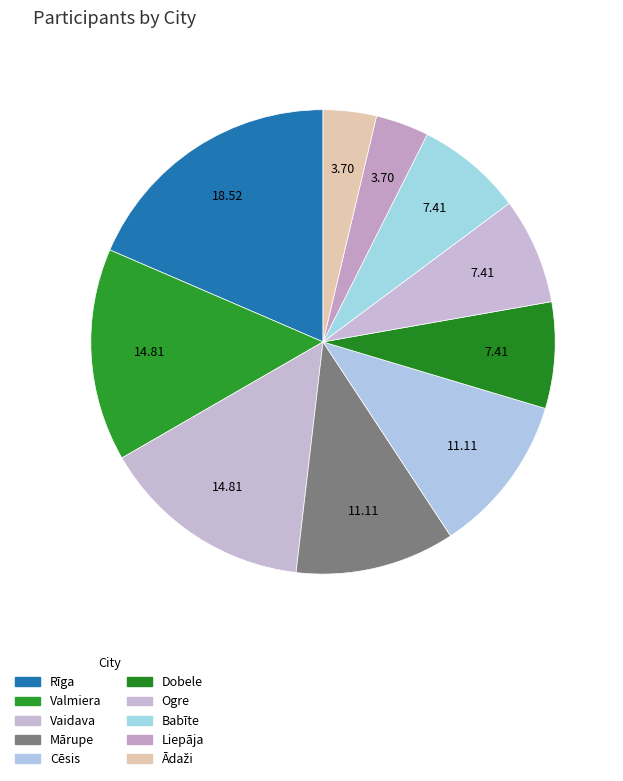

How many slices are in this pie chart?

10